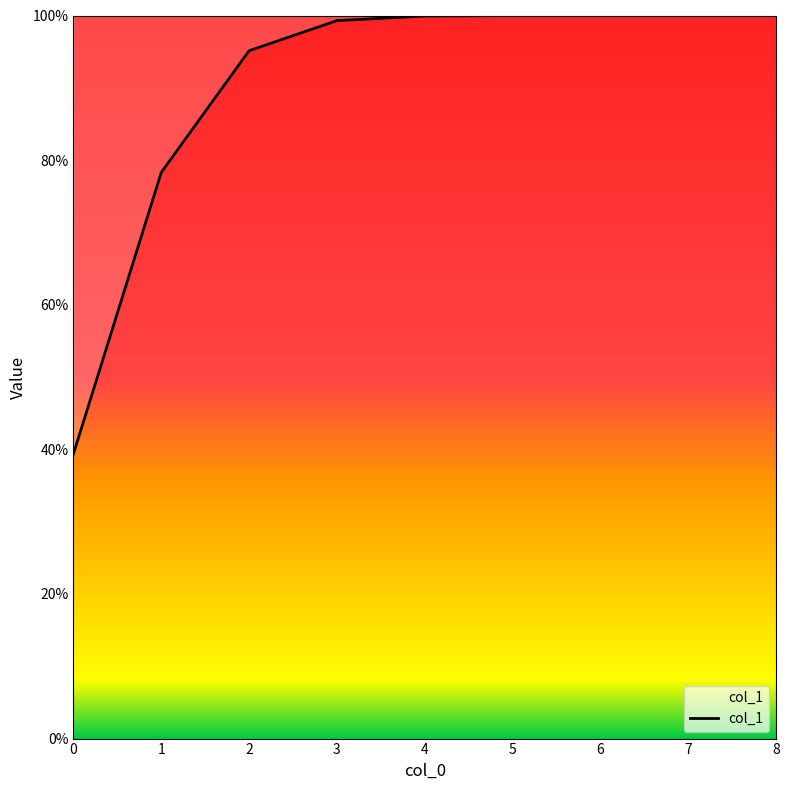

Does the chart display data point markers on the line(s)?

No